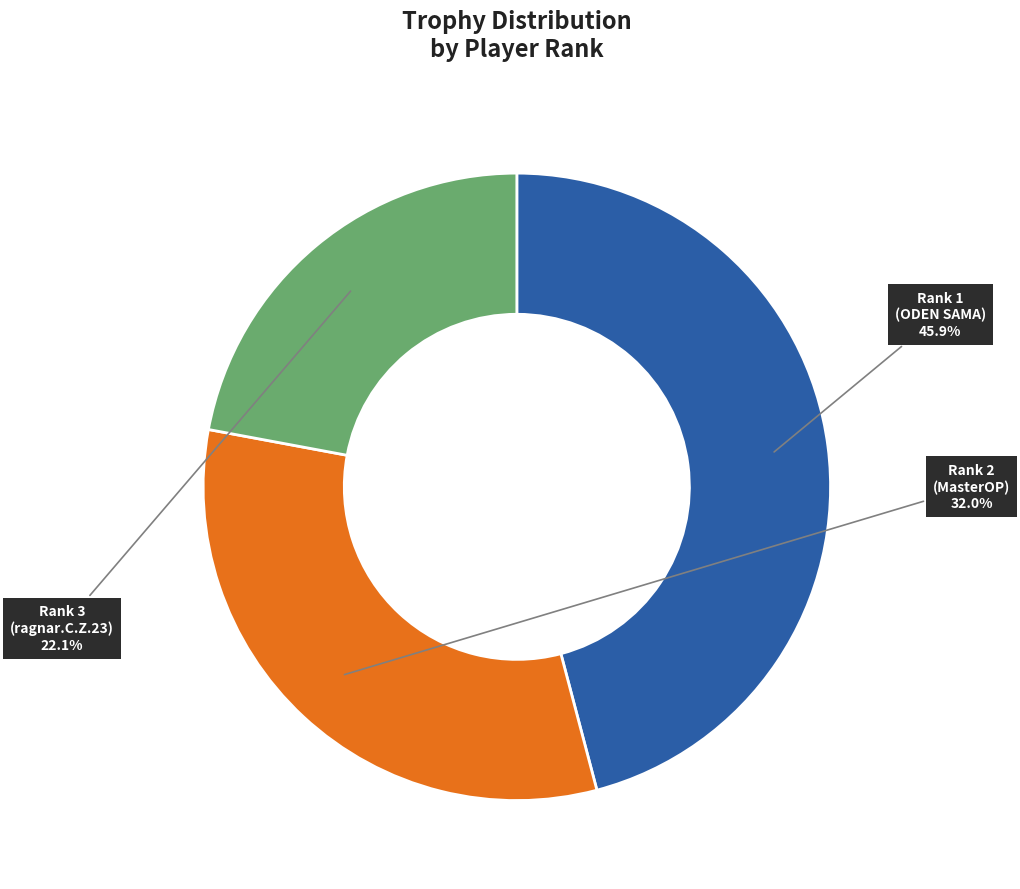

Does any single category account for the majority?

No